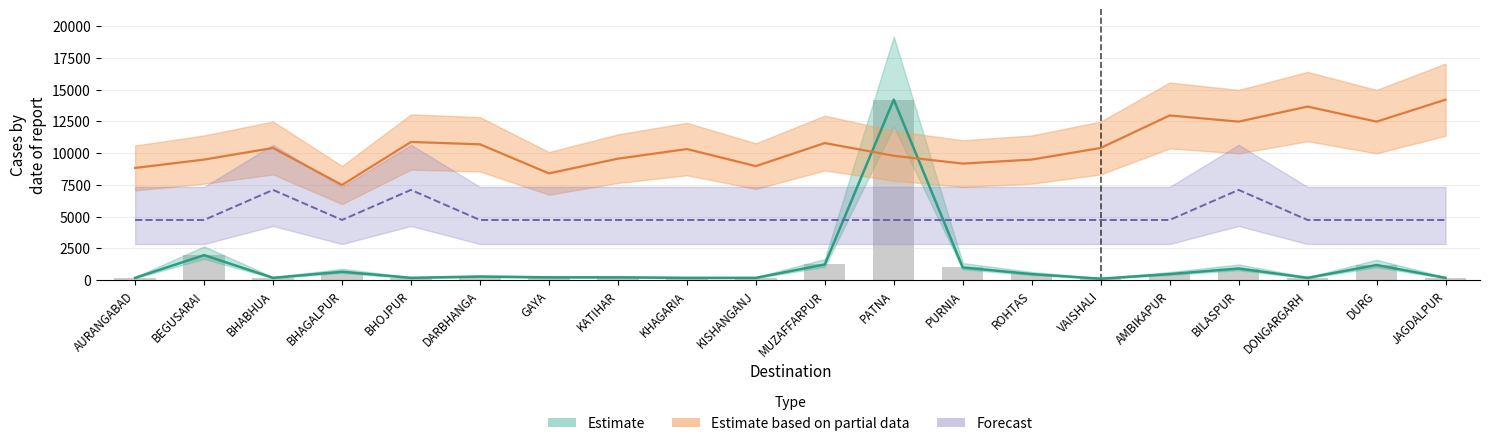

Count the number of categories in the chart.

20